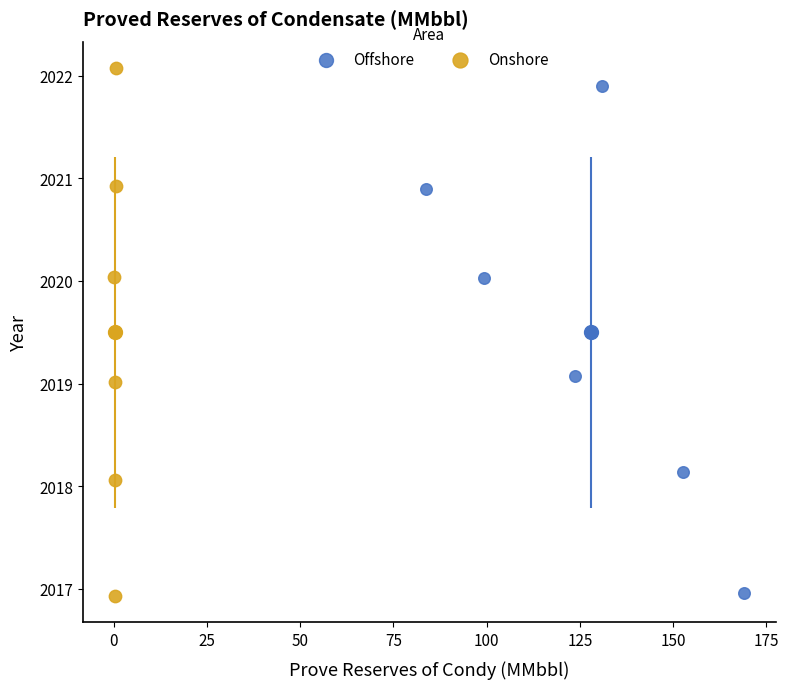

Which series has the largest Y range (max minus min)?

Onshore